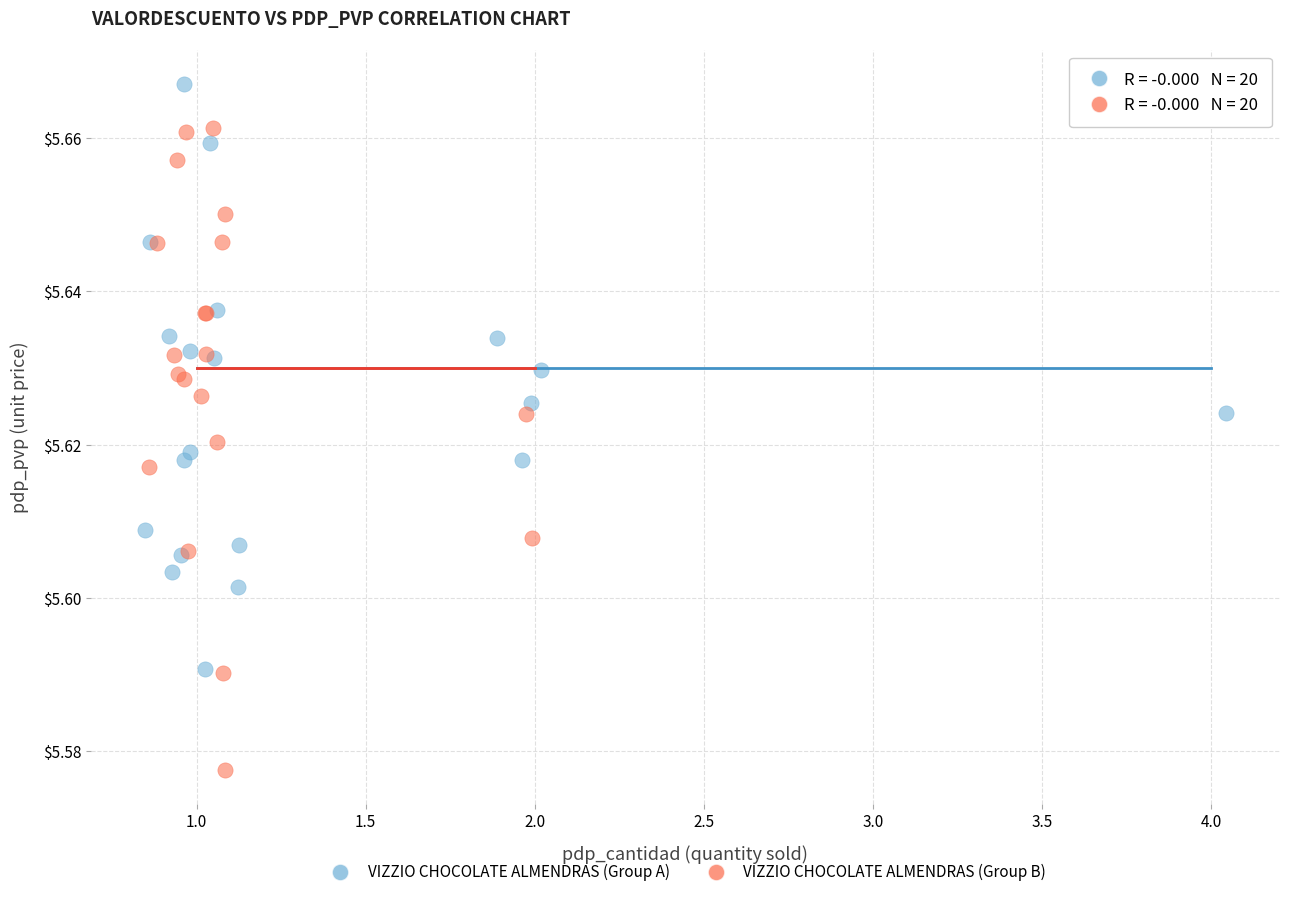

Which series contains the lowest Y value?

VIZZIO CHOCOLATE ALMENDRAS (Group B)